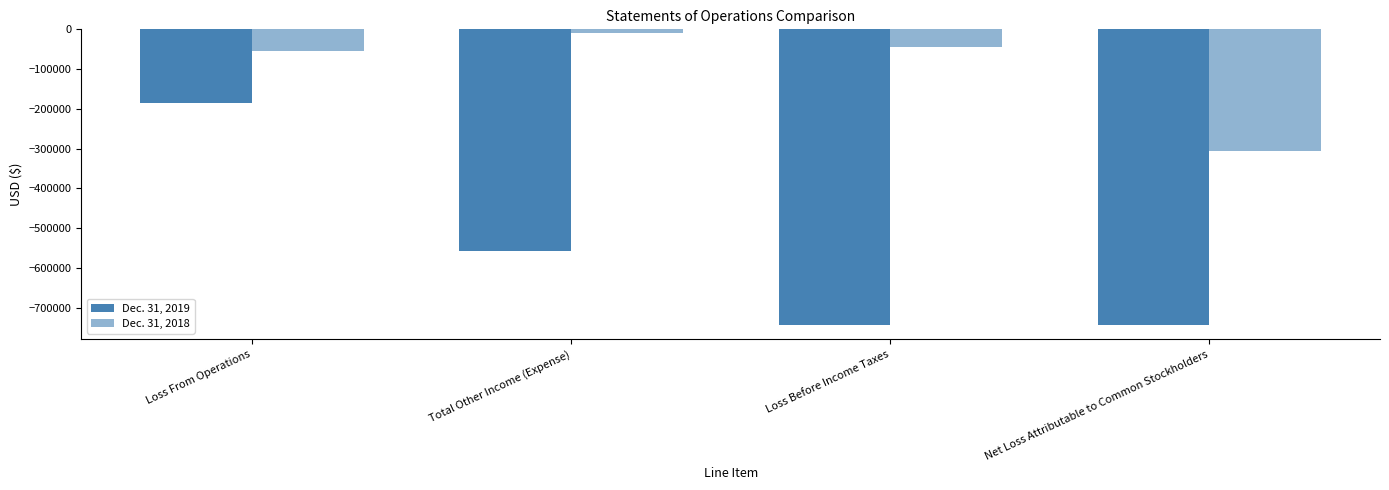

What is the difference between the Dec. 31, 2018 values at Loss From Operations and Total Other Income (Expense)?

43591